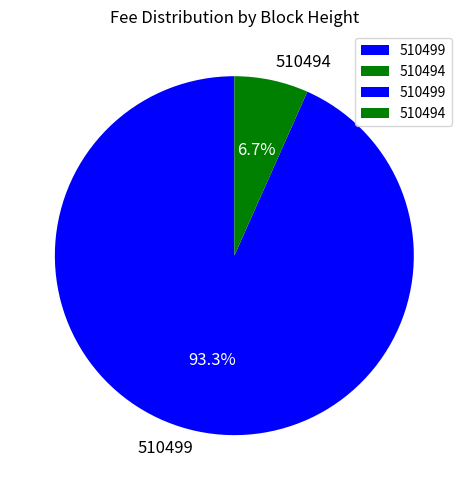

Which has a higher value, 510499 or 510494?

510499